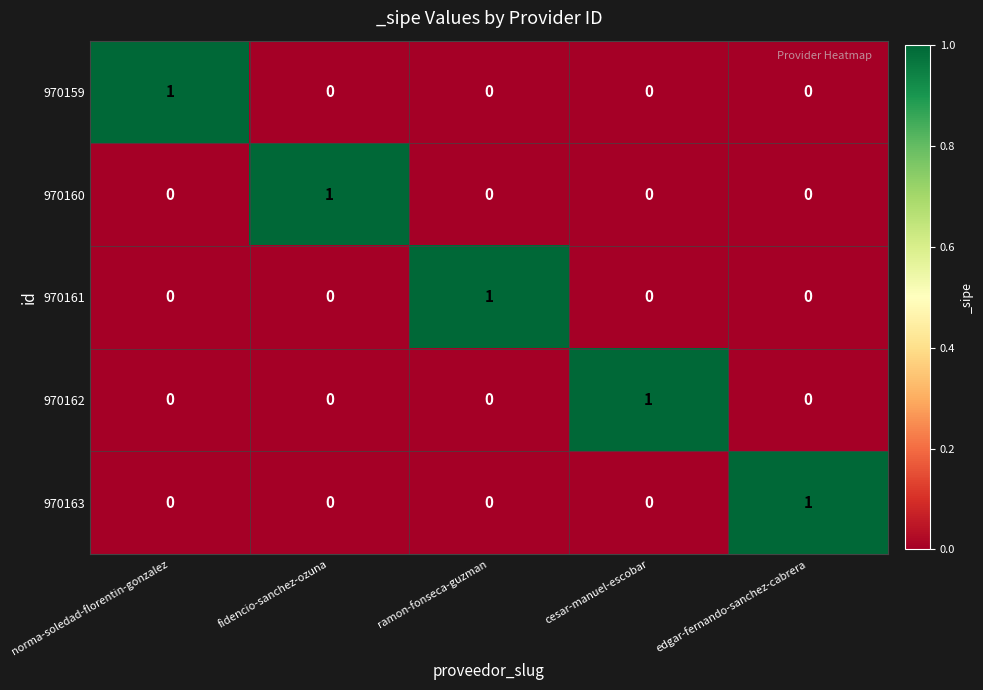

At how many categories does at least one series exceed 0?

5